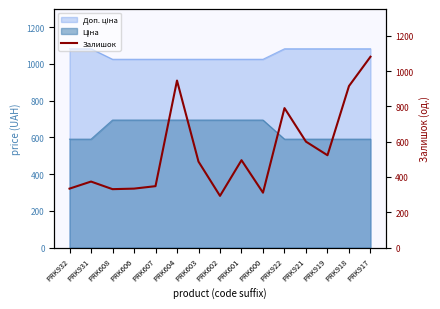

Where is the first local minimum?

PRK608